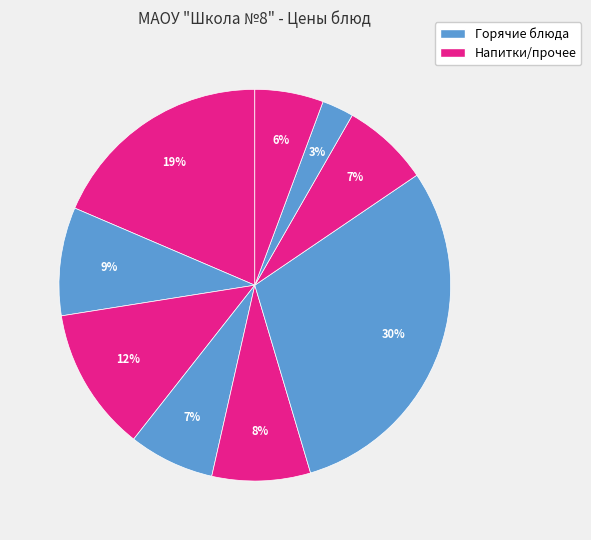

Count the number of slices in the pie.

9